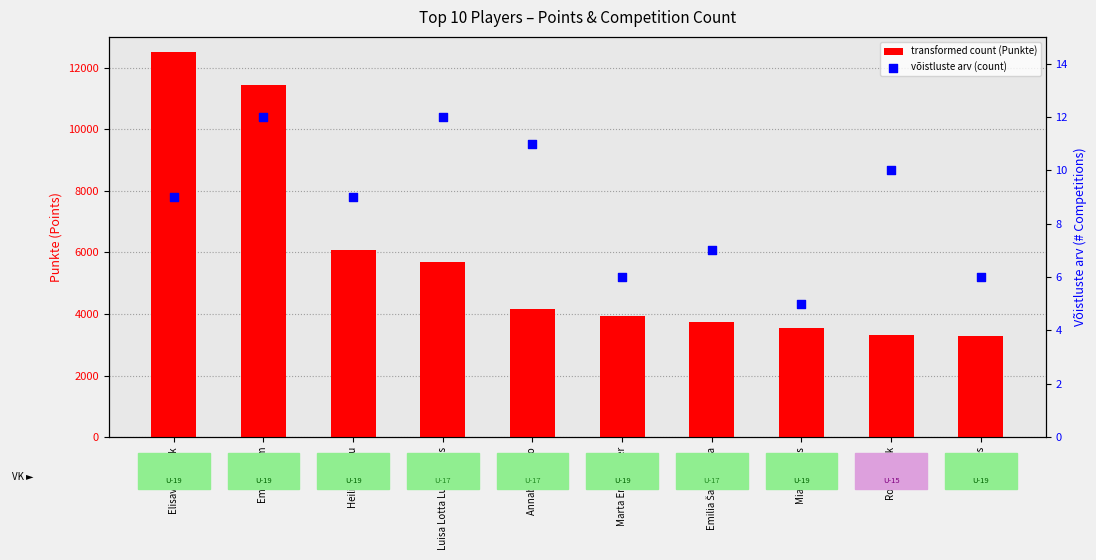

At which category is the sum across all series the highest?

Elisaveta Berik